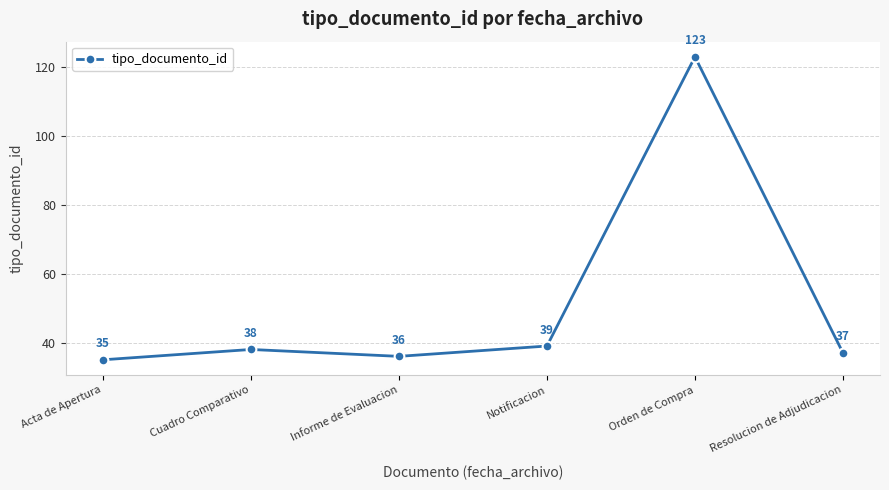

Reading right to left, extract all data points from this chart.

37	123	39	36	38	35